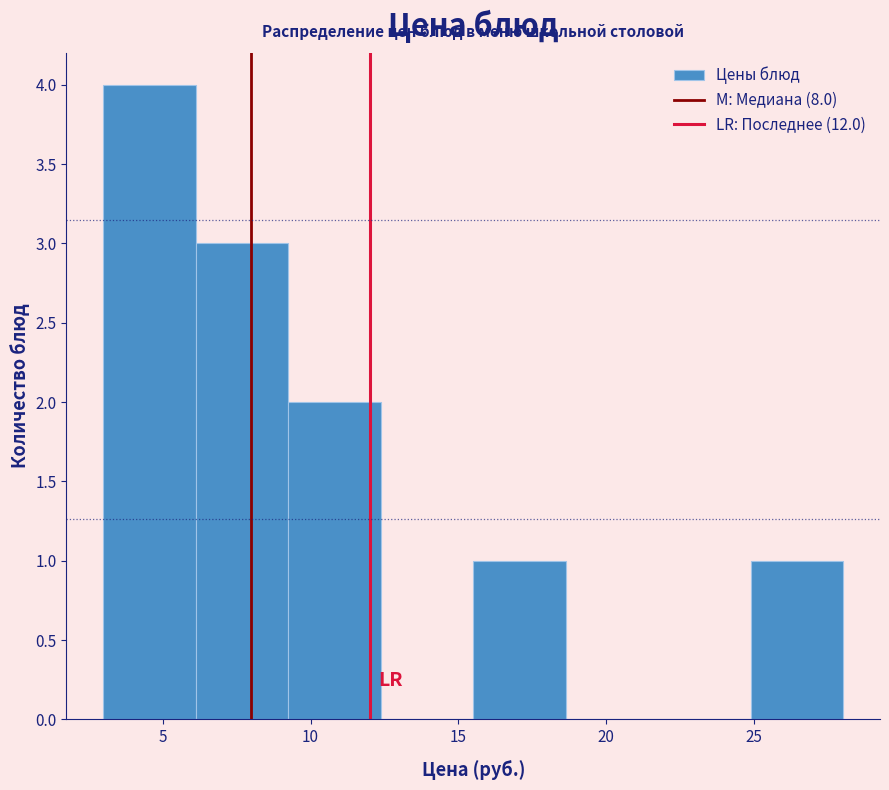

Over which range of the x-axis is the bar tallest?

3.0 to 6.0